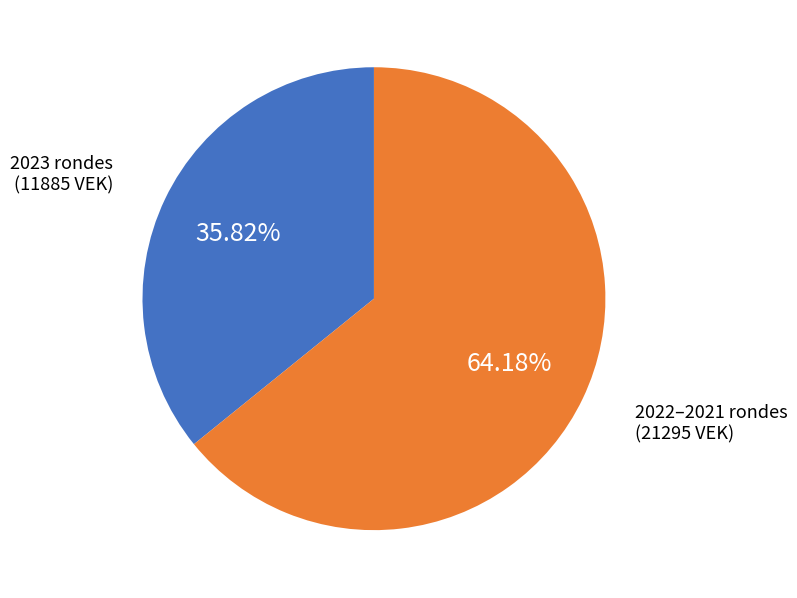

Is there a majority slice in this chart?

Yes